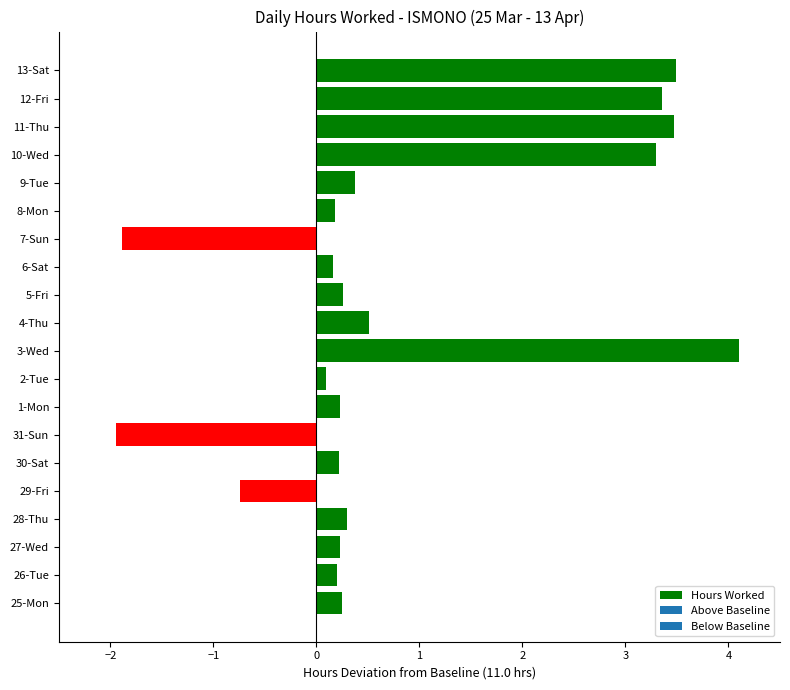

How many bars are there in total?

20